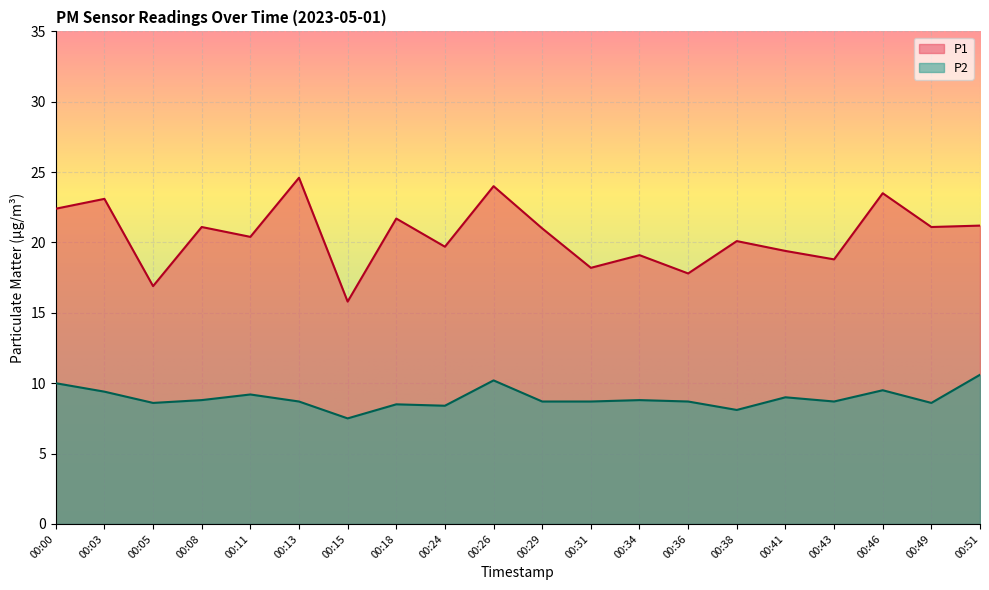

What is the value of the P1 point at the 1st from the left?

22.4